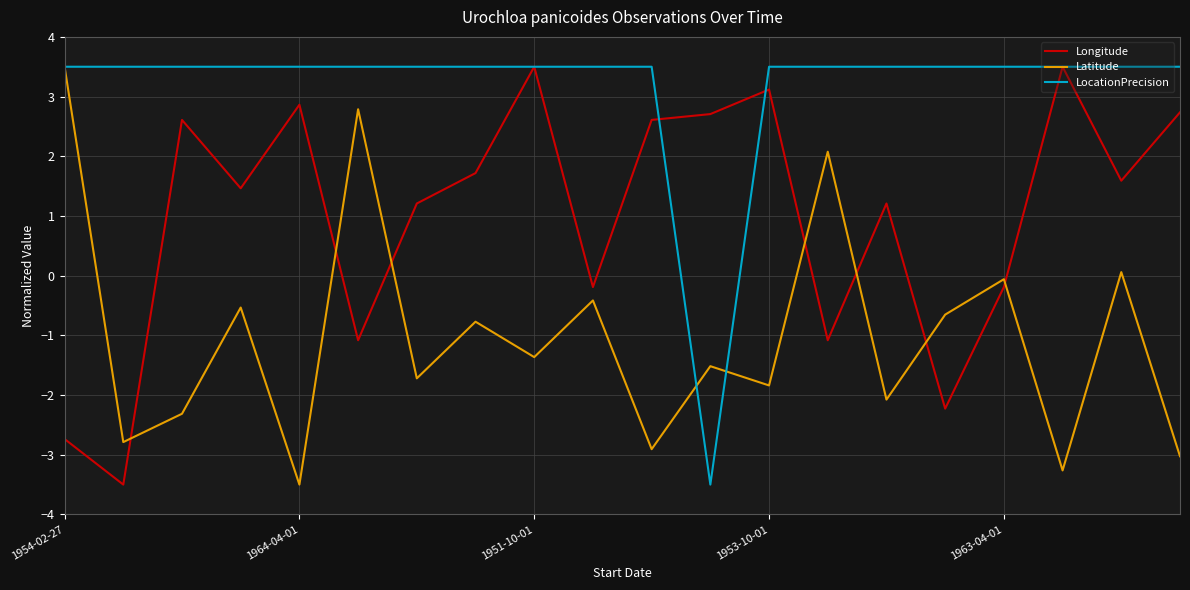

After their last crossing, which series has the higher values: Longitude or LocationPrecision?

LocationPrecision